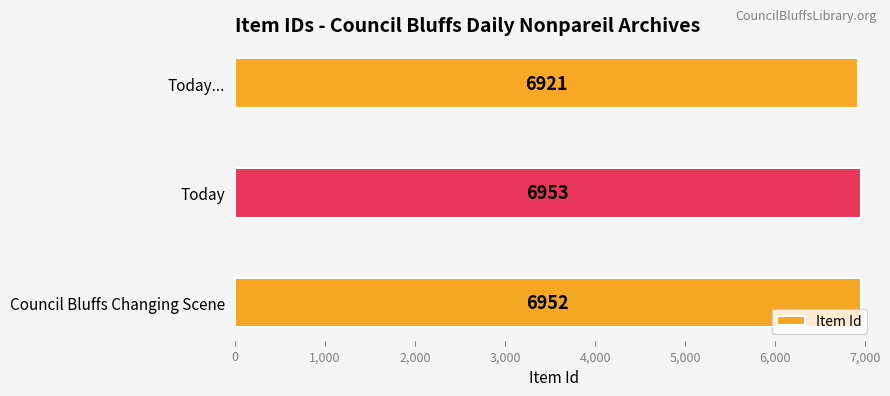

What is the minimum value shown in the chart?

6921